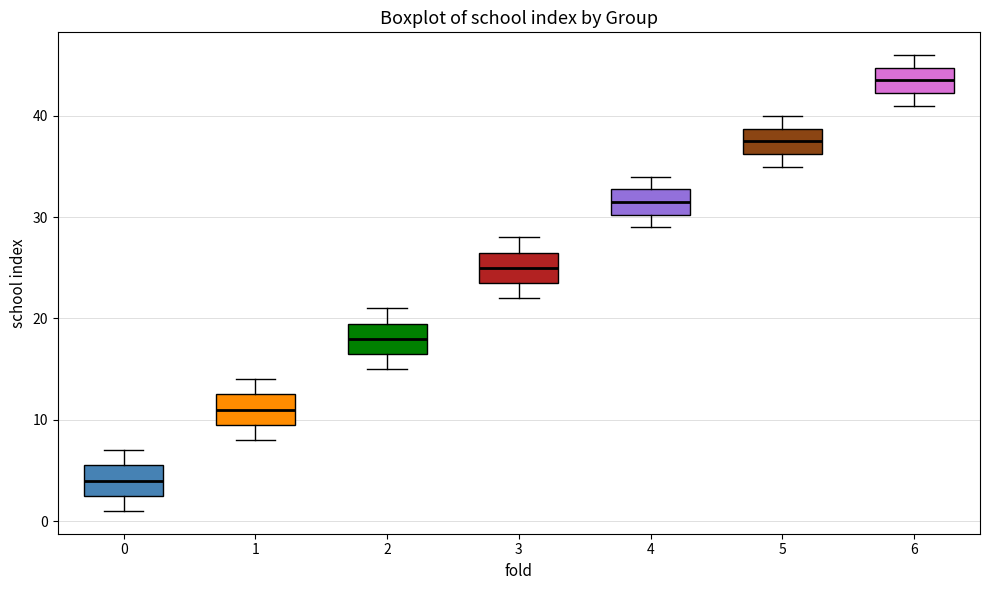

Reading left to right, read every box against the y-axis: the position of its median line, the range the box covers, and the ends of its whiskers. The values are not printed on the chart, so give them approximately, as read against the axis.

0: median 4, box 3 to 6, whiskers 1 to 7
1: median 11, box 10 to 13, whiskers 8 to 14
2: median 18, box 17 to 20, whiskers 15 to 21
3: median 25, box 24 to 27, whiskers 22 to 28
4: median 32, box 30 to 33, whiskers 29 to 34
5: median 38, box 36 to 39, whiskers 35 to 40
6: median 44, box 42 to 45, whiskers 41 to 46